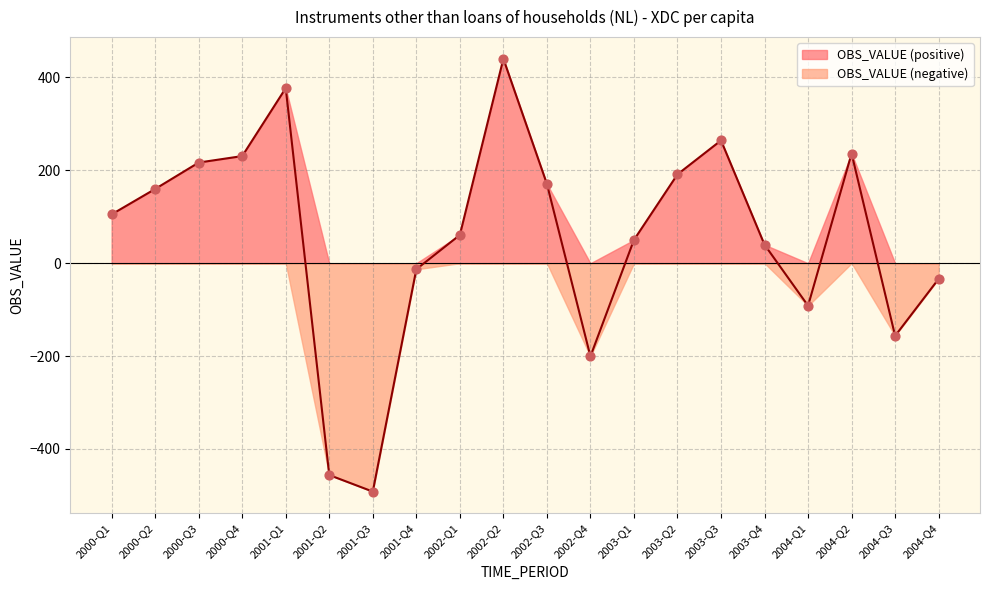

What is the change in value from 2001-Q3 to 2003-Q1?

+542.1